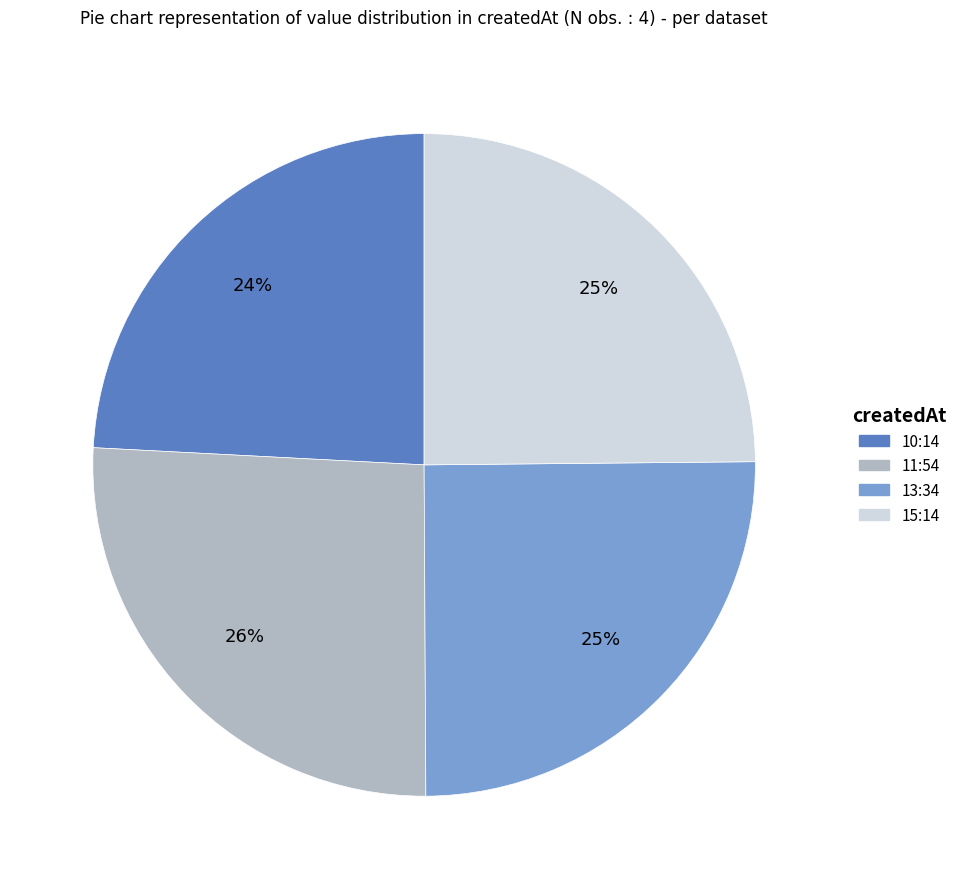

To the nearest percent, what portion does 15:14 represent?

25%